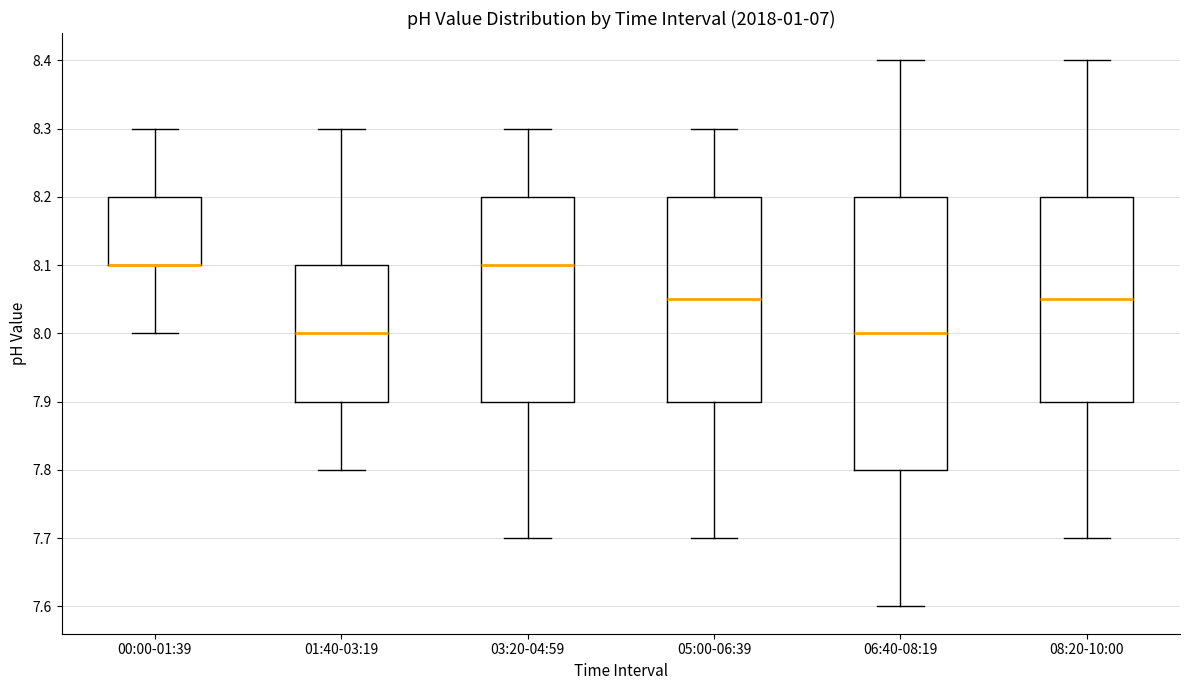

Which box is the tallest, from its lower edge to its upper edge?

06:40-08:19